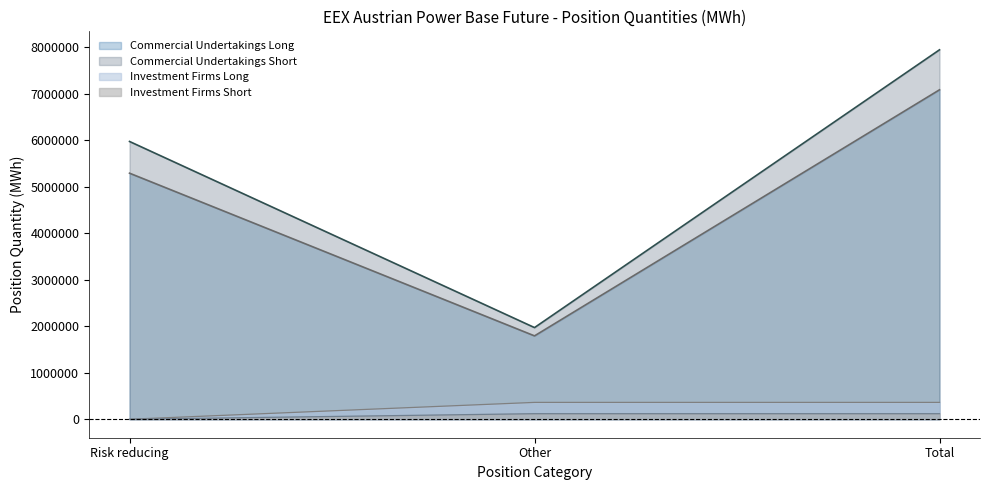

The Investment Firms Long series shows 362713 at Other. True or false?

True